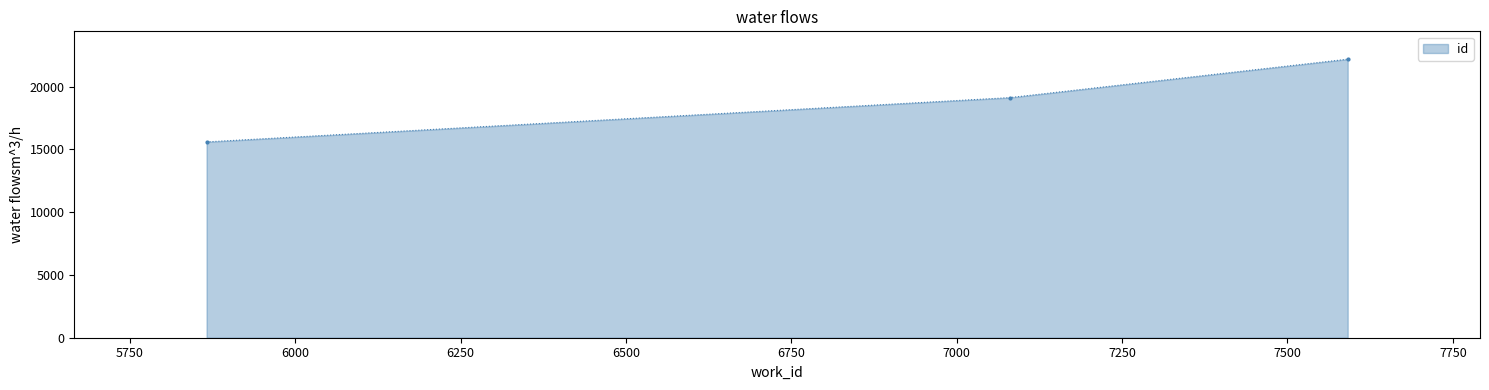

What is the minimum value shown in the chart?

15600